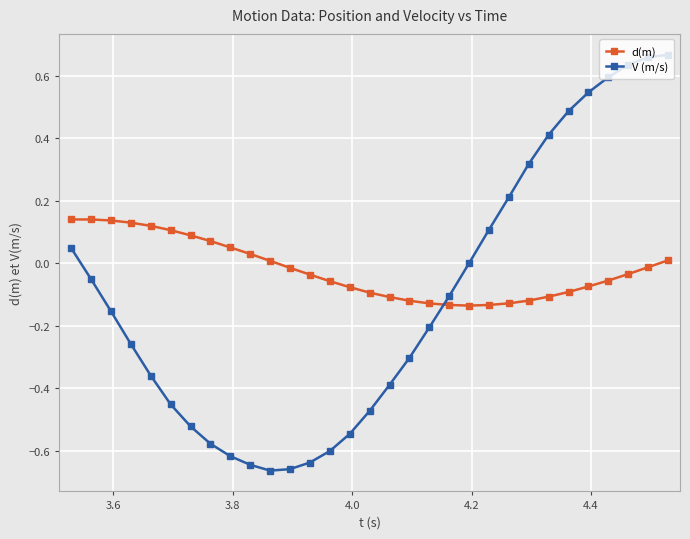

What is the sum of all V (m/s) values?

-3.5